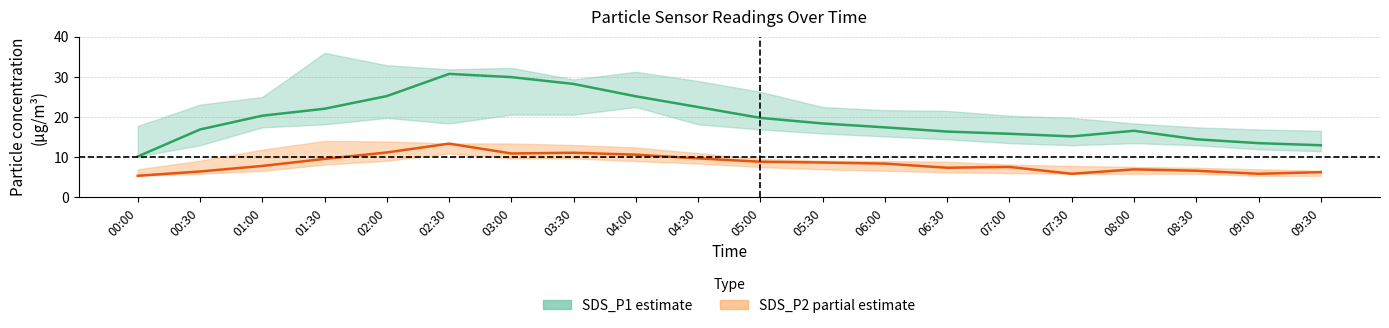

True or false: SDS_P2 and SDS_P1 cross at least once.

False